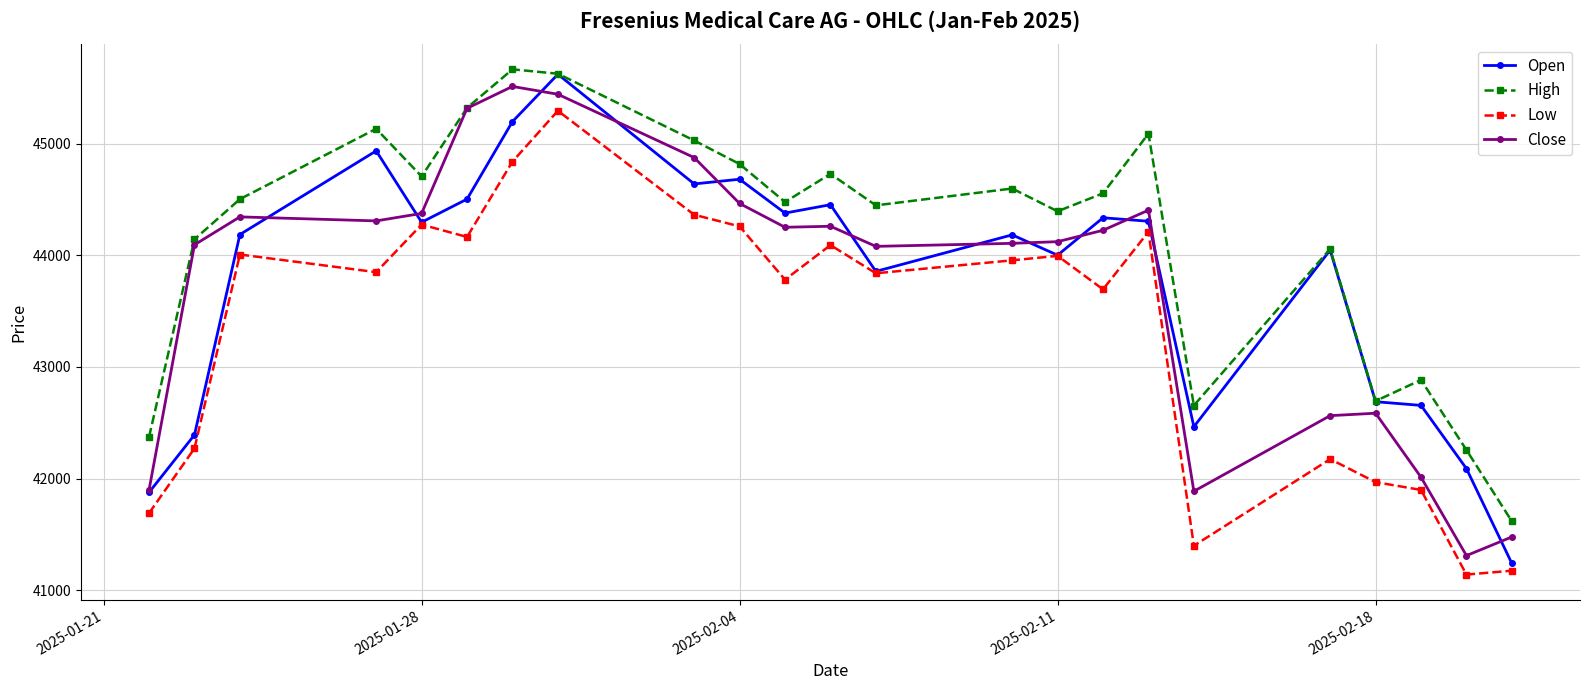

True or false: Close and Low intersect in this chart.

False